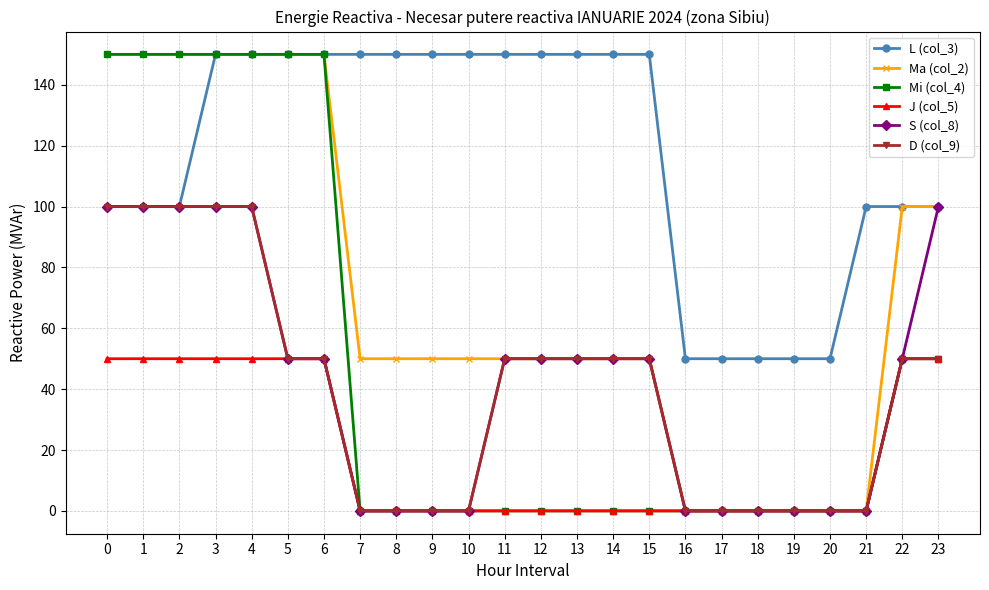

True or false: L (col_3) and J (col_5) cross at least once.

False